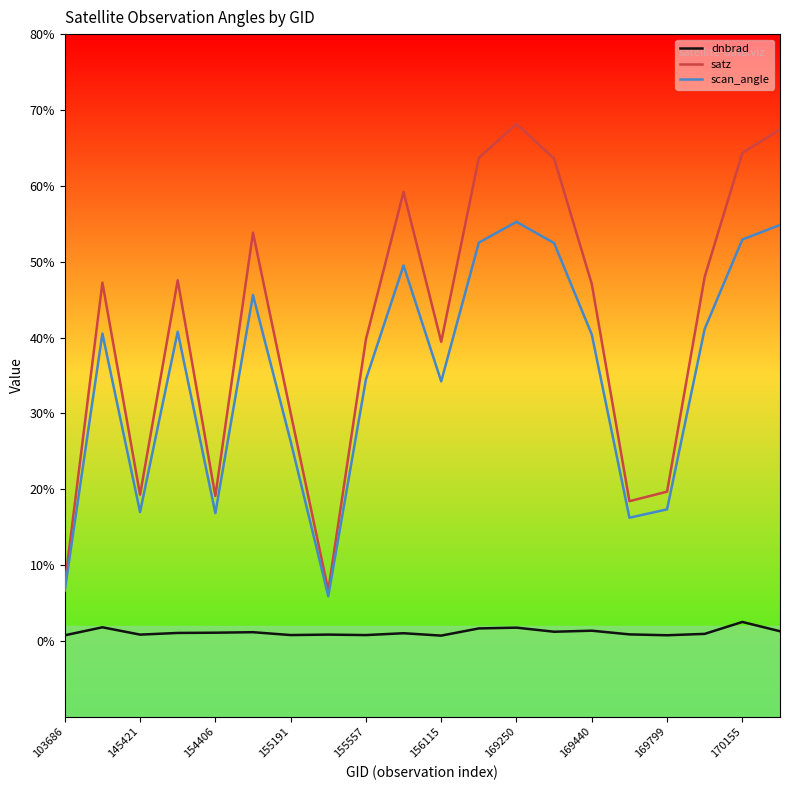

Which series has the largest total across all categories?

satz